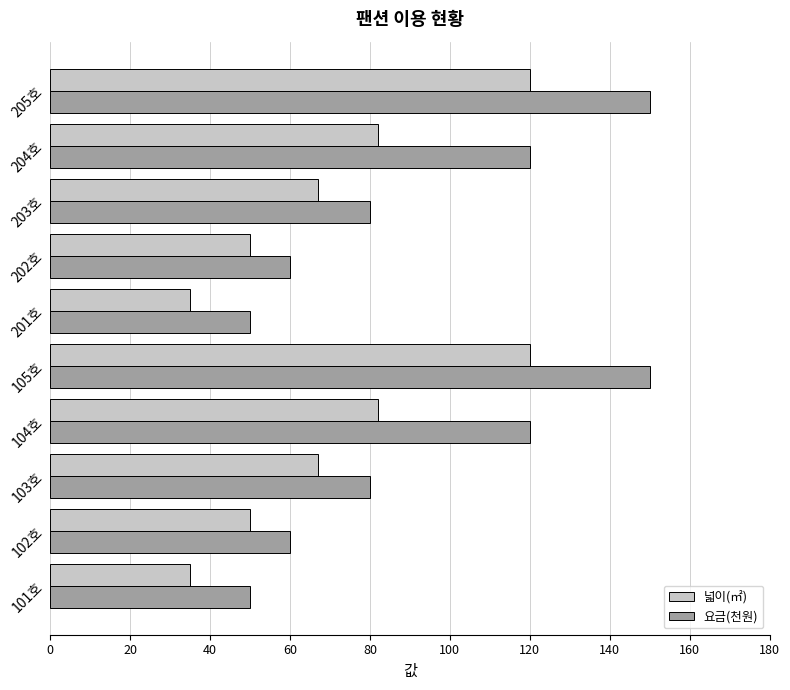

Rank the series by their average value, from lowest to highest.

넓이(㎡), 요금(천원)